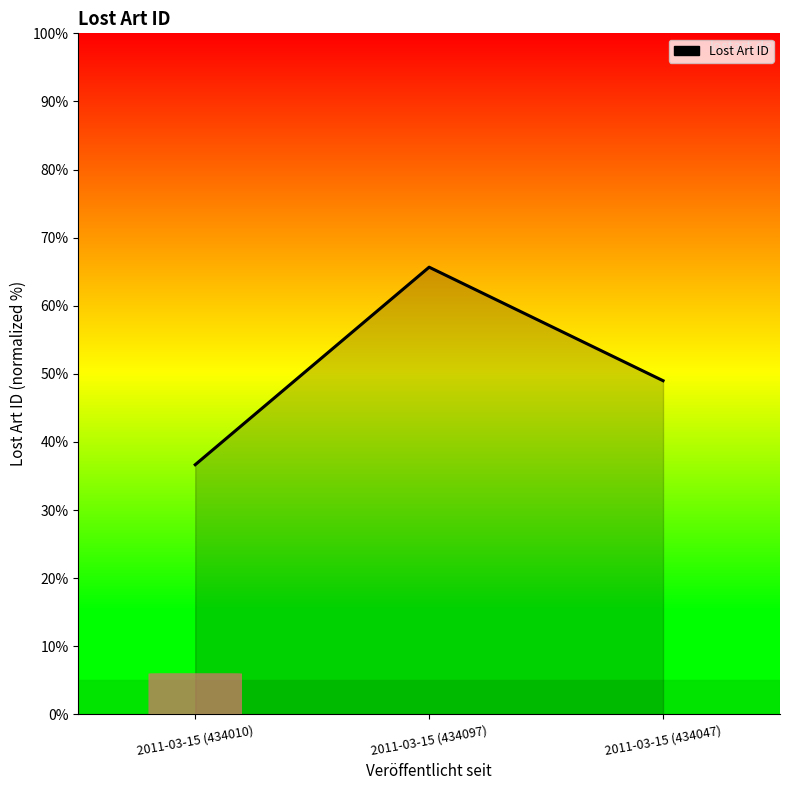

What position from the left is 2011-03-15 (434010)?

1